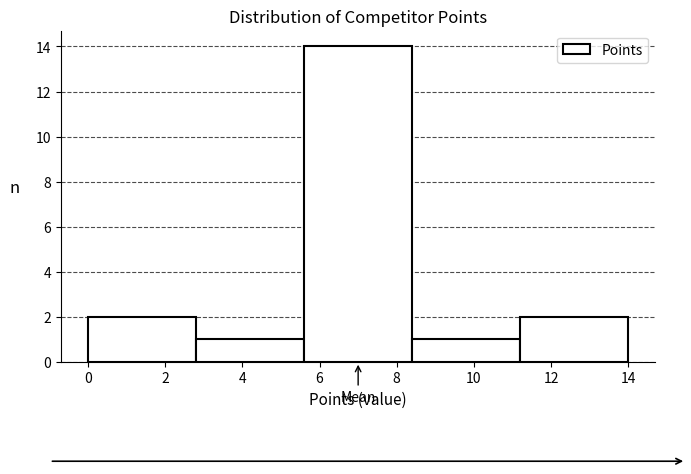

Reading left to right, list every bar in this chart as the range it spans on the x-axis followed by its height. The values are not printed on the chart, so give them approximately, as read against the axis.

0.0 to 2.8: 2
2.8 to 5.6: 1
5.6 to 8.4: 14
8.4 to 11.2: 1
11.2 to 14.0: 2